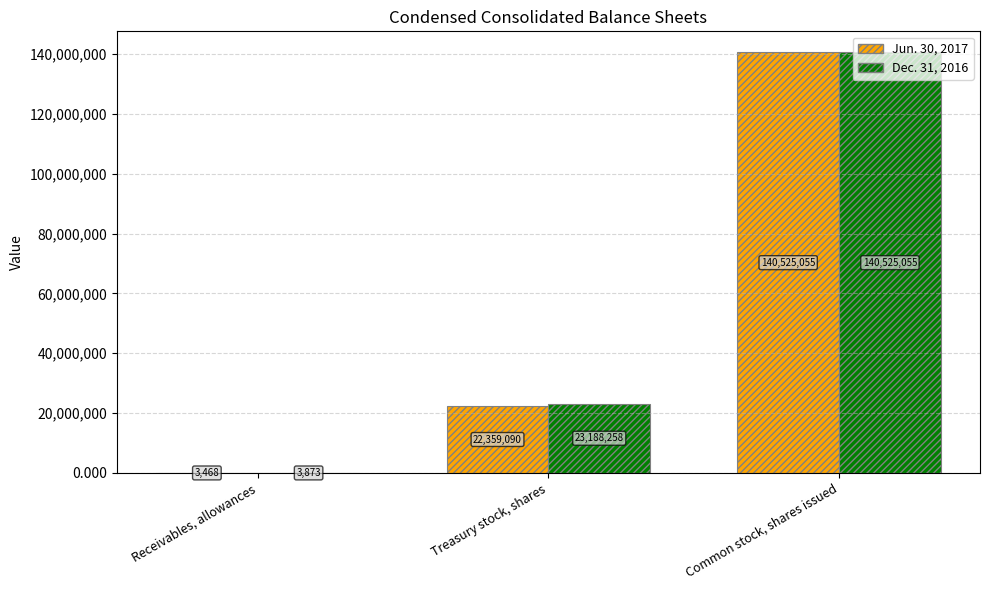

Is the value of Jun. 30, 2017 at Common stock, shares issued greater than the value of Dec. 31, 2016 at Receivables, allowances?

Yes